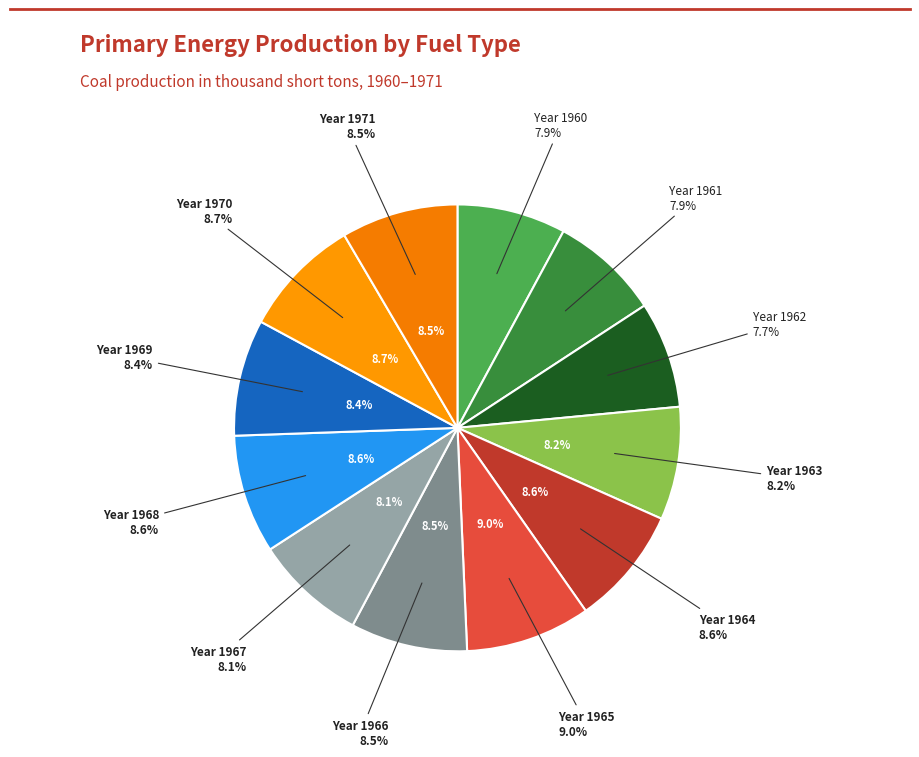

What is the ratio of the value at 1960 to the value at 1968?

0.9